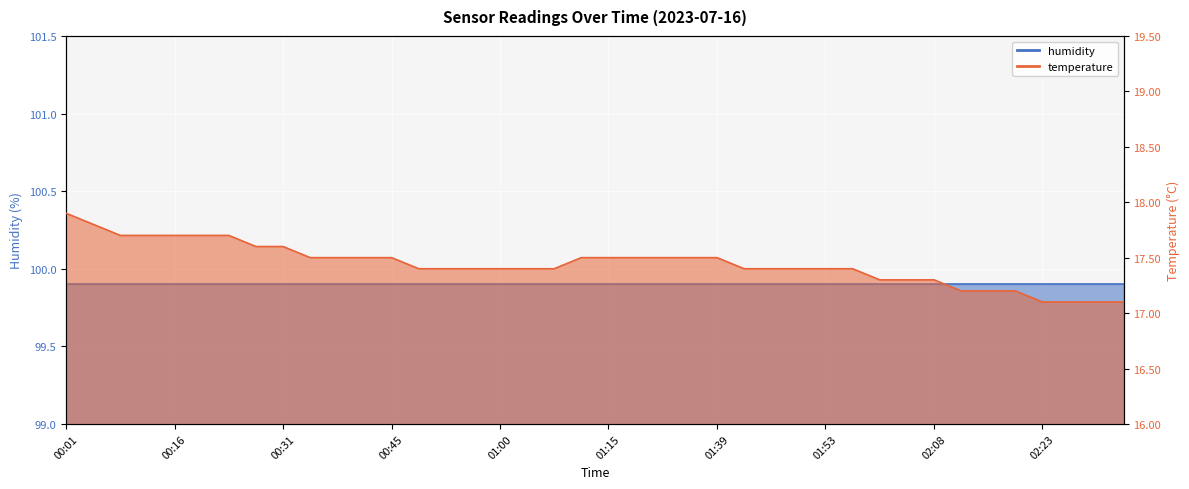

Is it true that the value at 00:01 is 17.9?

True